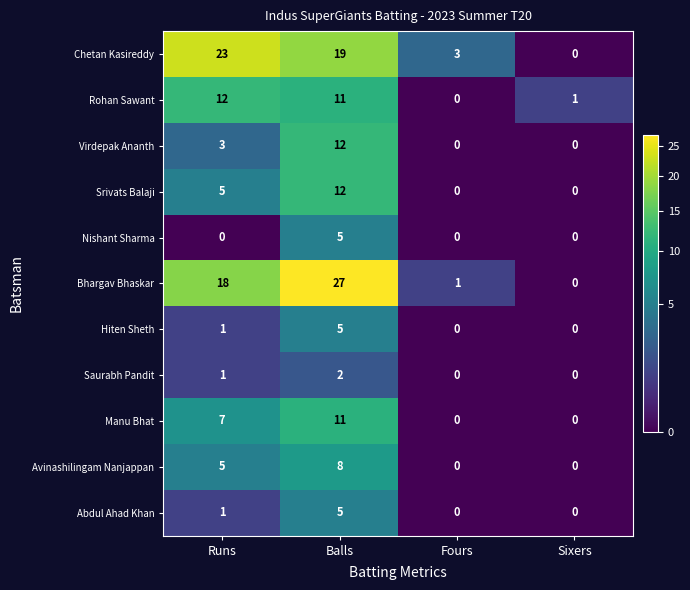

True or false: Rohan Sawant has a value of 18 at Balls.

False